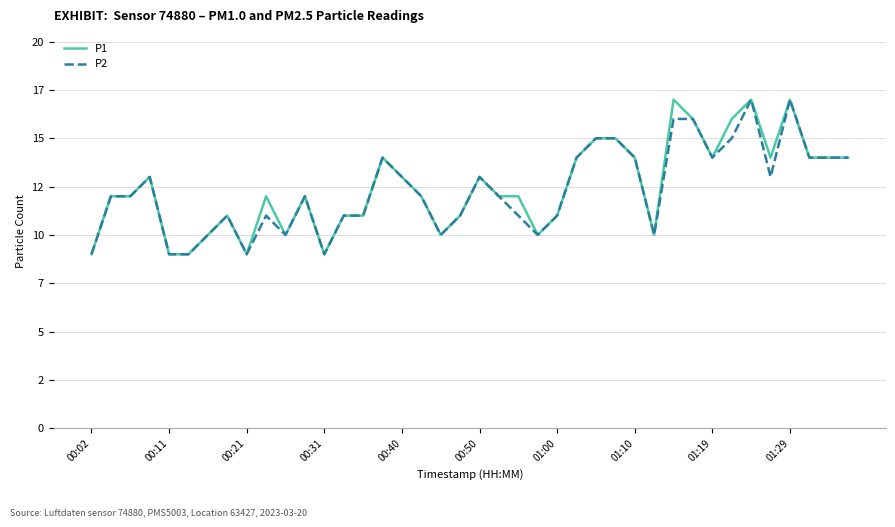

Which series has the largest total across all categories?

P1